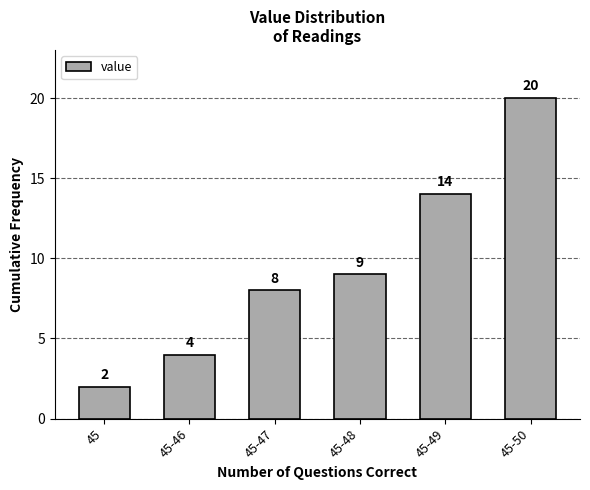

Reading left to right, extract all data points from this chart.

45=2	45-46=4	45-47=8	45-48=9	45-49=14	45-50=20